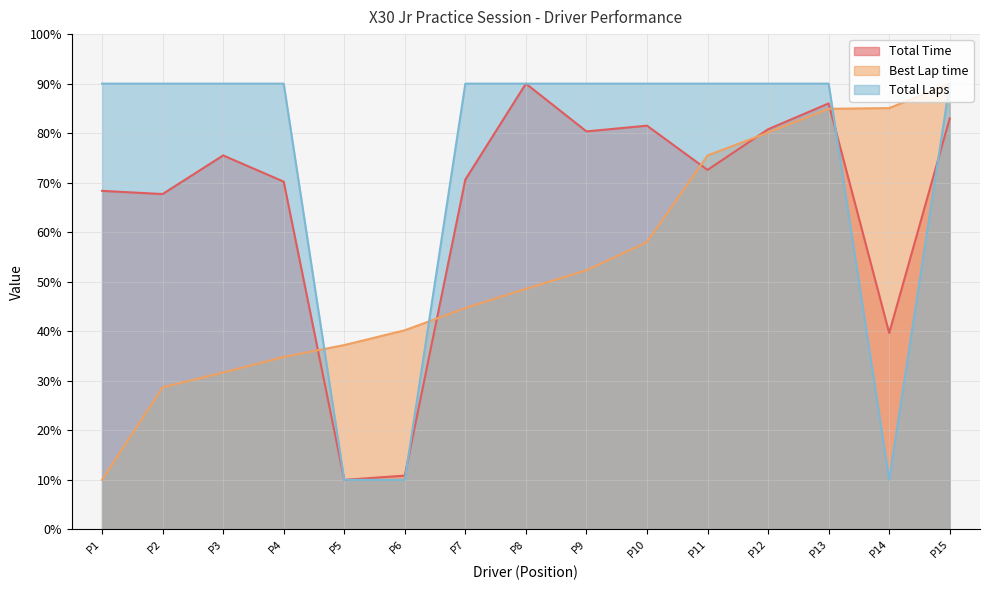

Does the chart display data point markers on the line(s)?

No